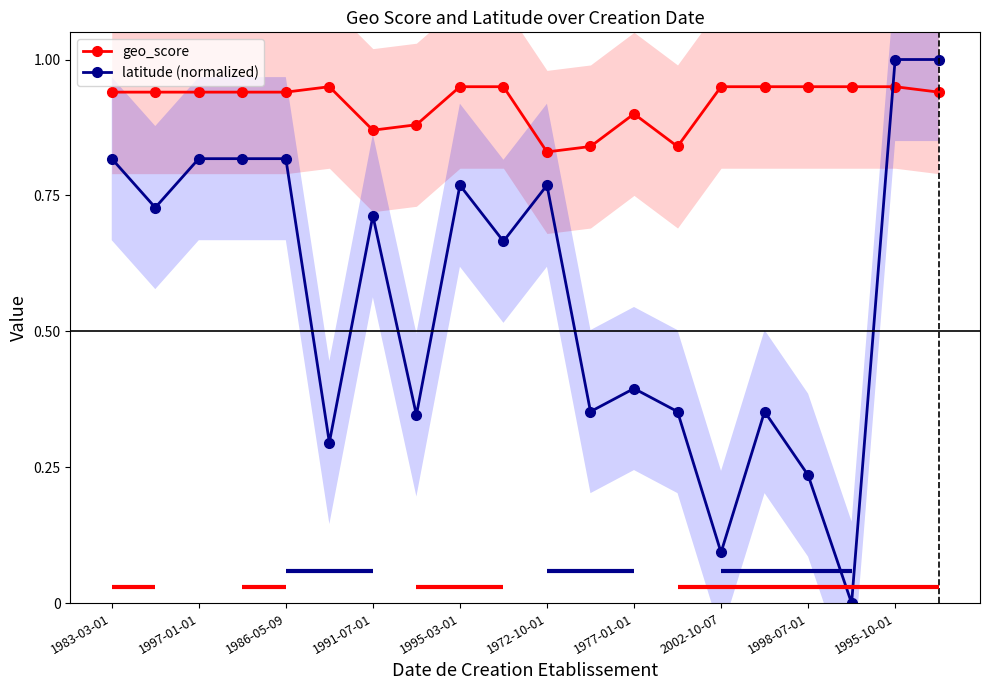

True or false: latitude (normalized) and geo_score intersect in this chart.

True